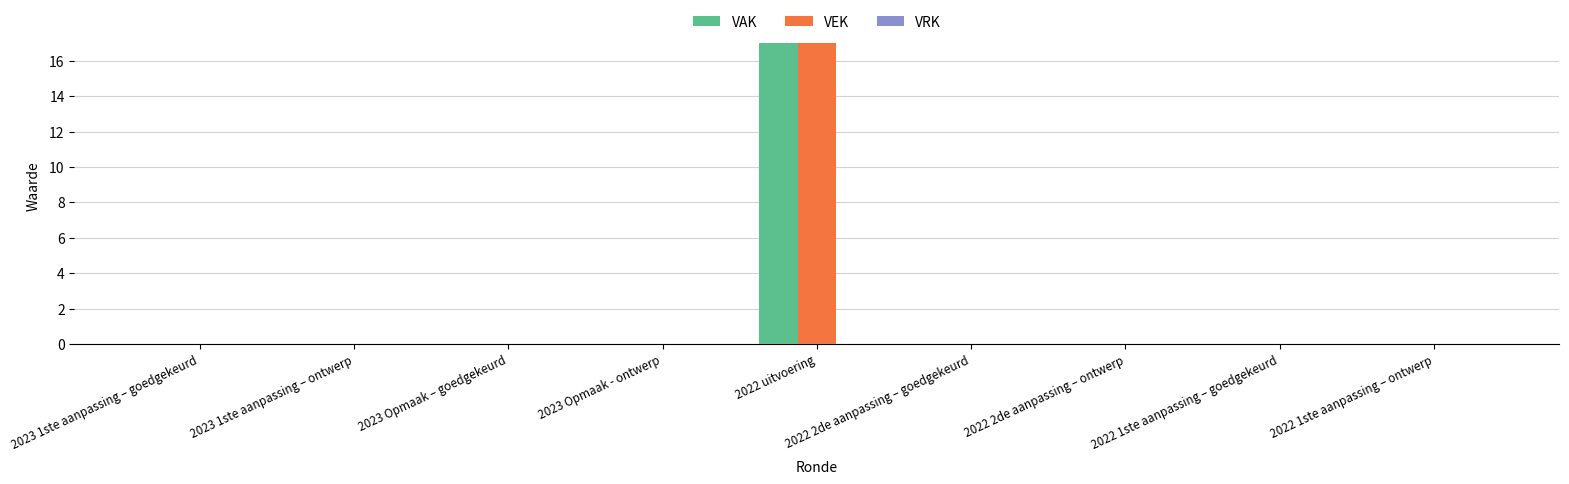

At which category is the sum across all series the highest?

2022 uitvoering